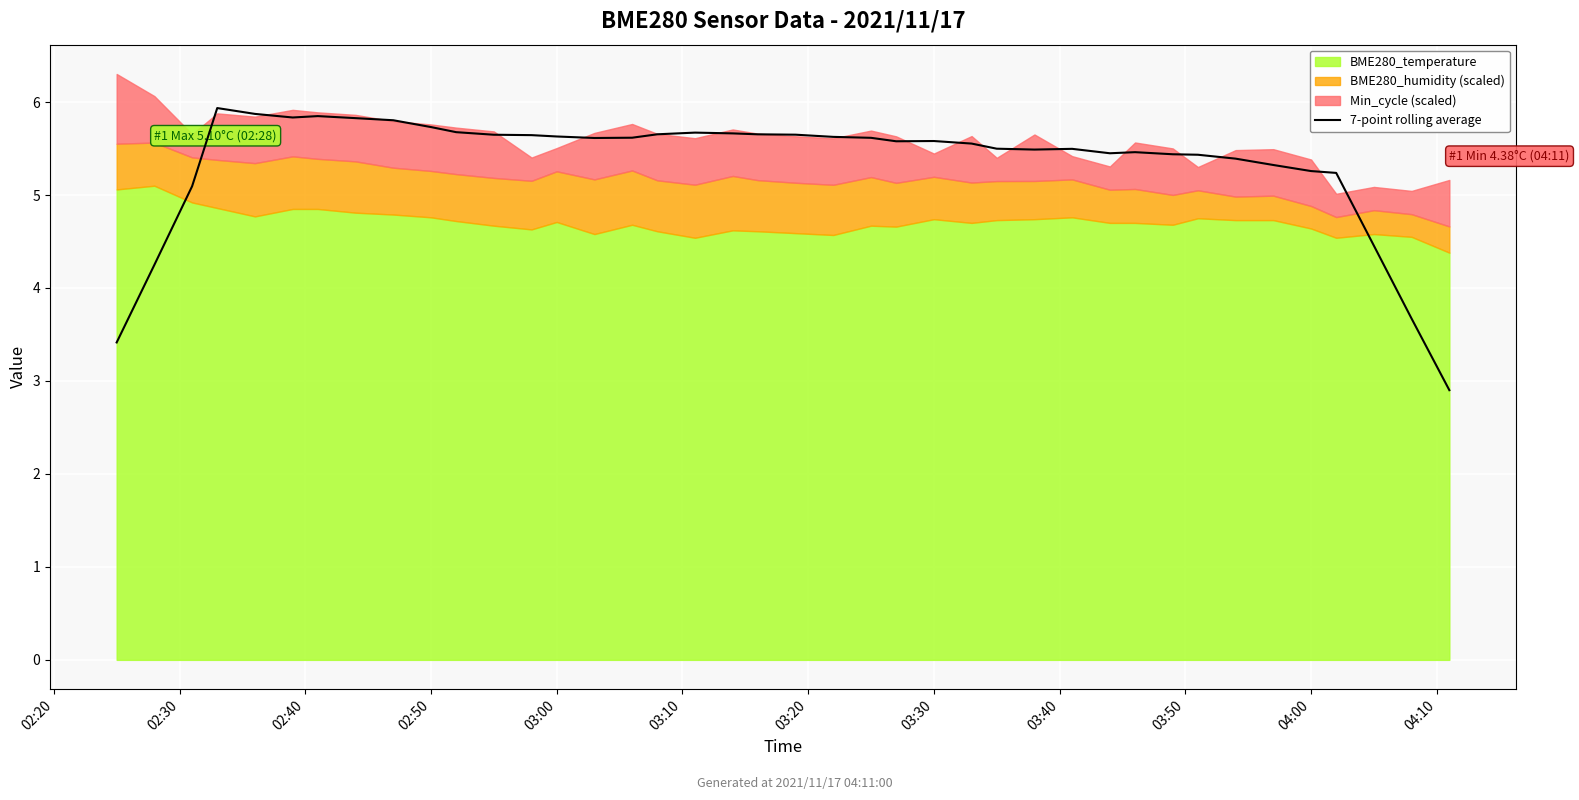

The 7-point rolling average series shows 2.6 at 03:30. True or false?

False